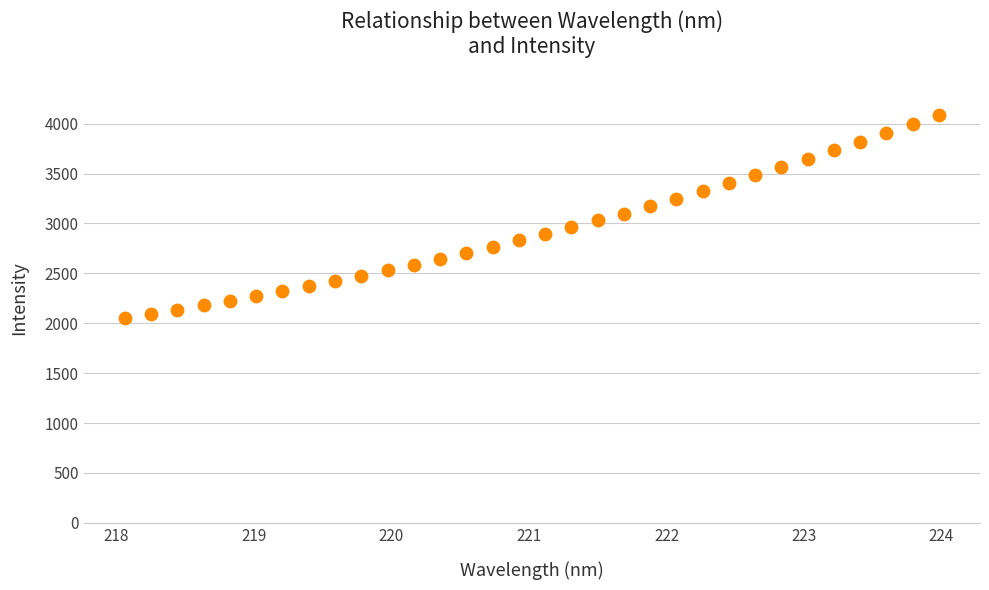

What is the range of X values (max minus min)?

5.9